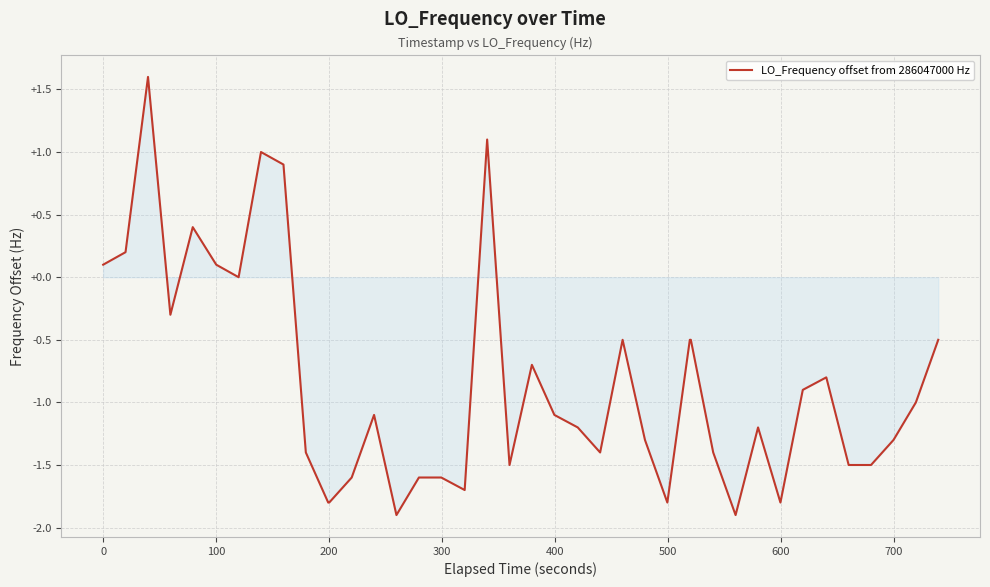

What is the difference between the maximum and minimum values?

3.5